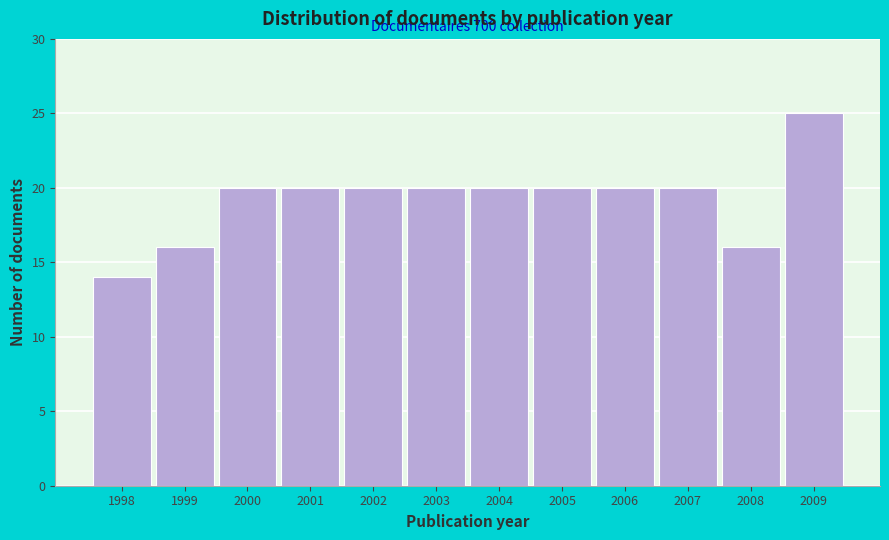

Reading right to left, list all the values displayed in this chart.

2009=25	2008=16	2007=20	2006=20	2005=20	2004=20	2003=20	2002=20	2001=20	2000=20	1999=16	1998=14